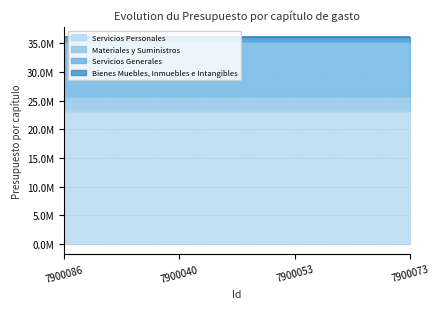

What is the average value of the Materiales y Suministros series?

2513279.4